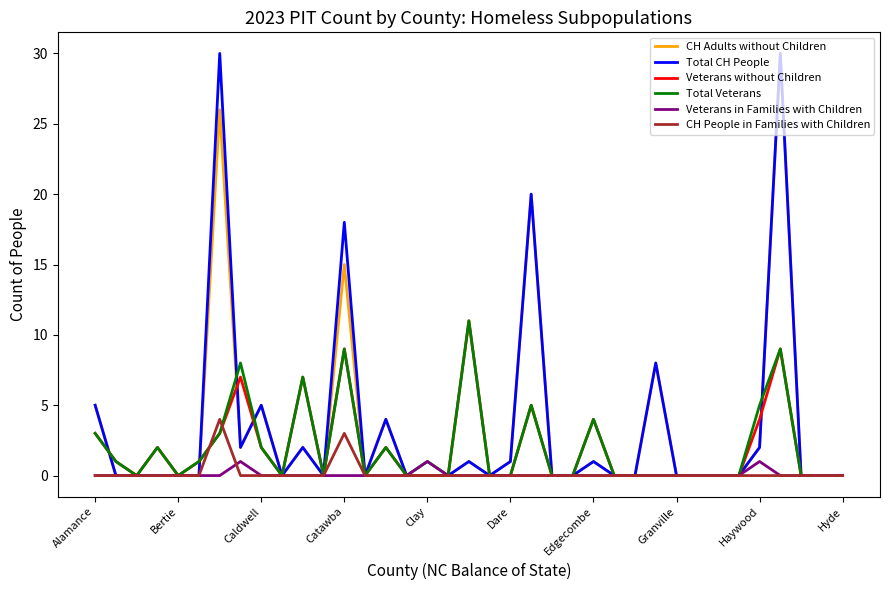

How many distinct data groups are displayed?

6